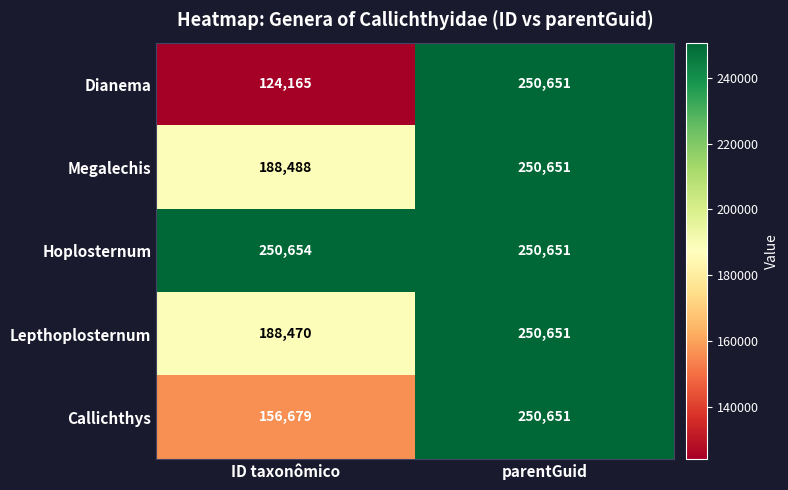

What is the minimum value for Hoplosternum?

250651